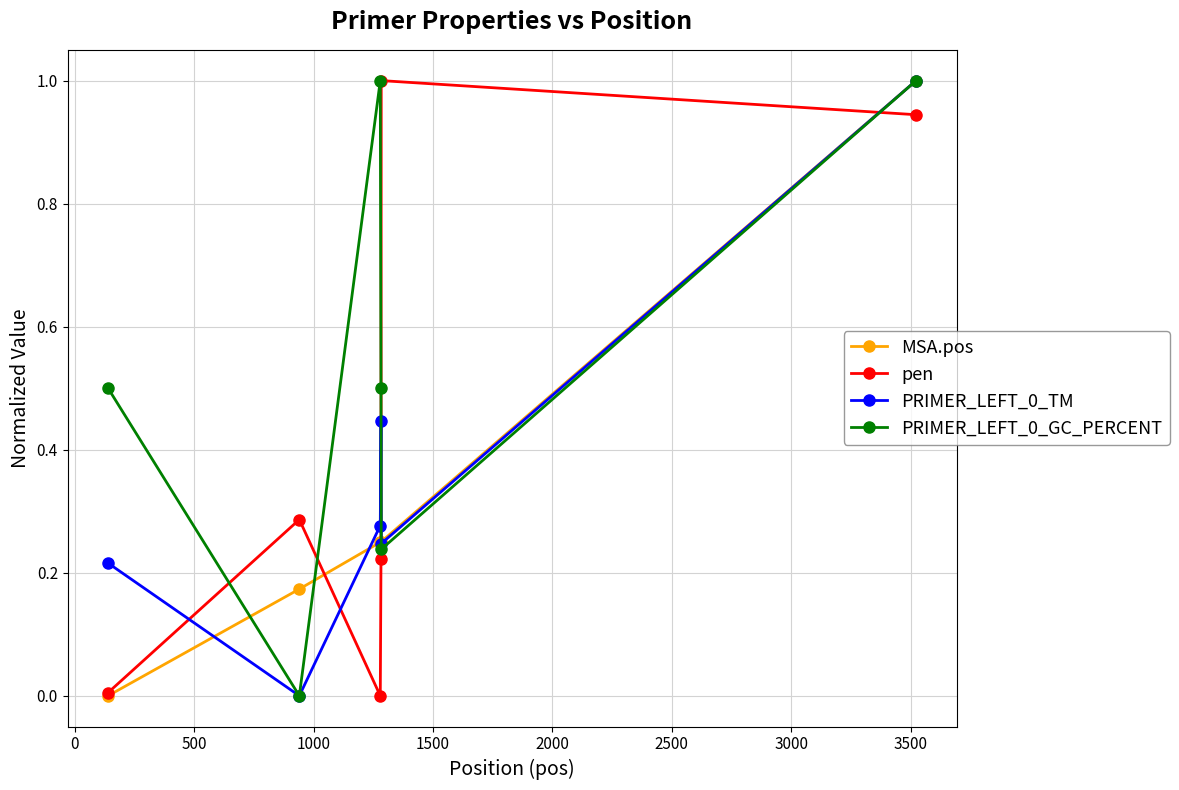

How many lines are shown in the chart?

4